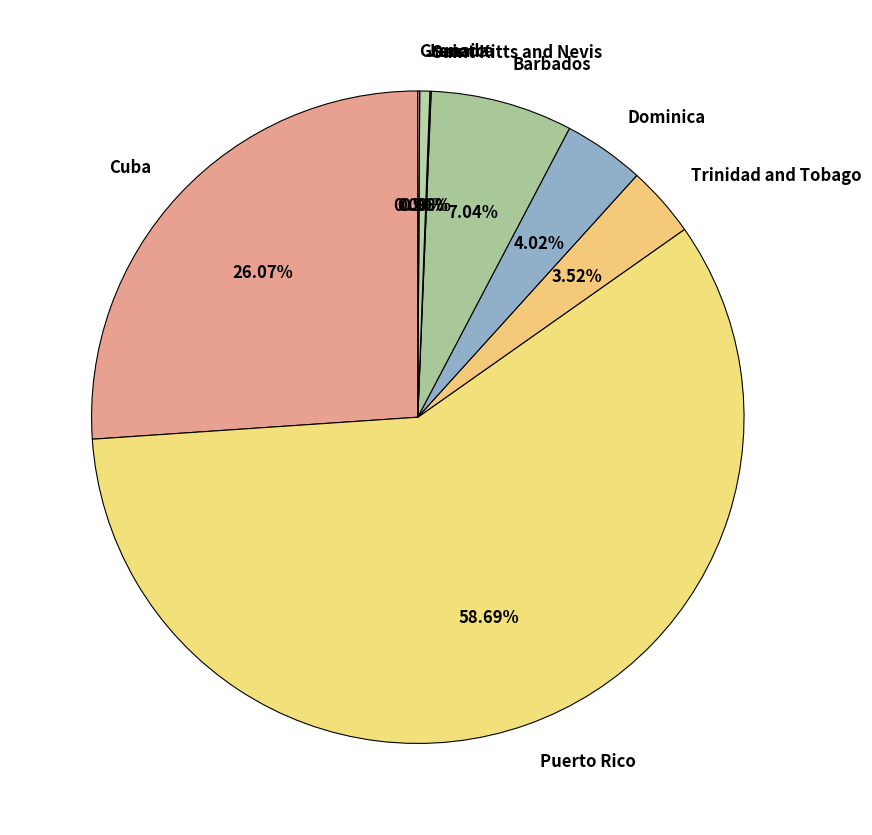

To the nearest percent, what percentage of the pie is Trinidad and Tobago?

4%